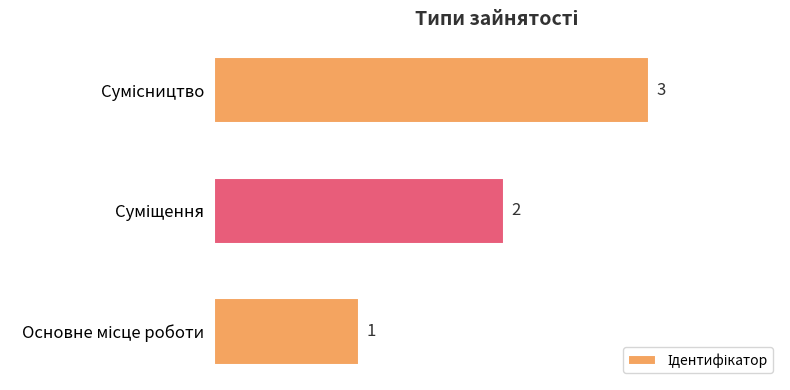

What is the greatest value displayed?

3